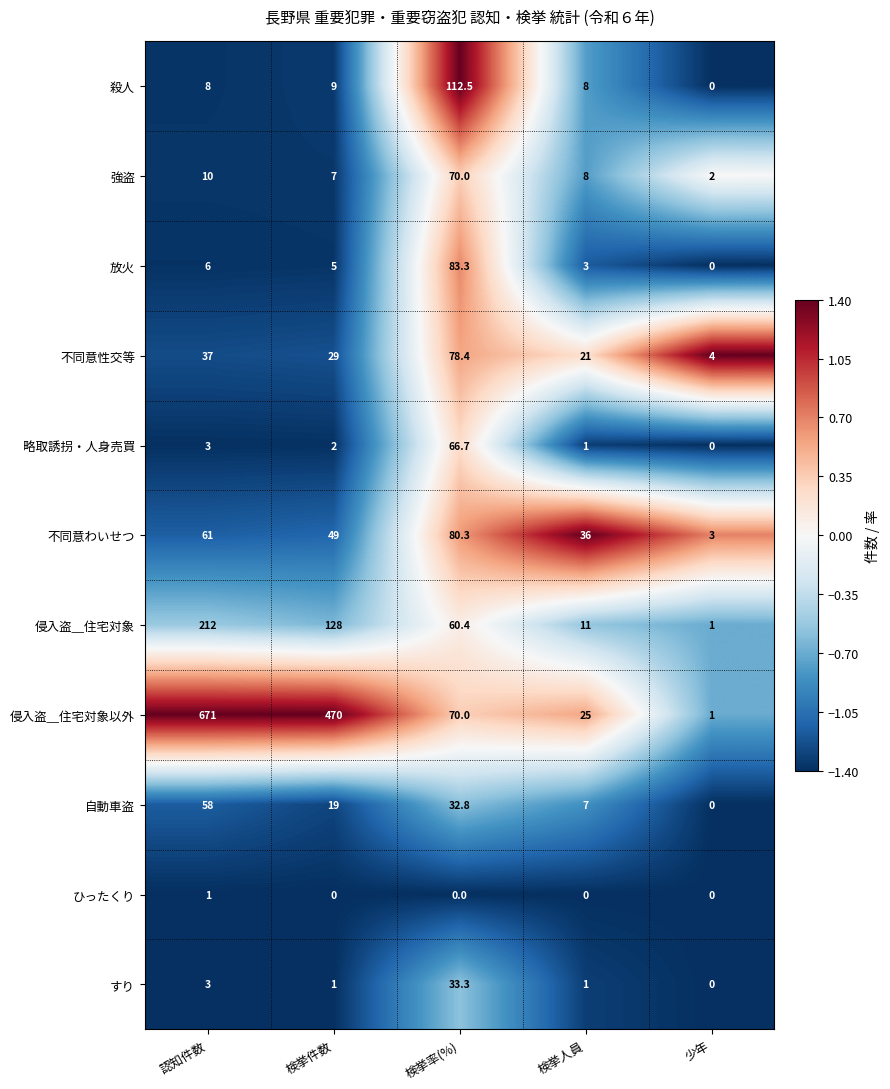

What is the minimum value for 不同意わいせつ?

3.0